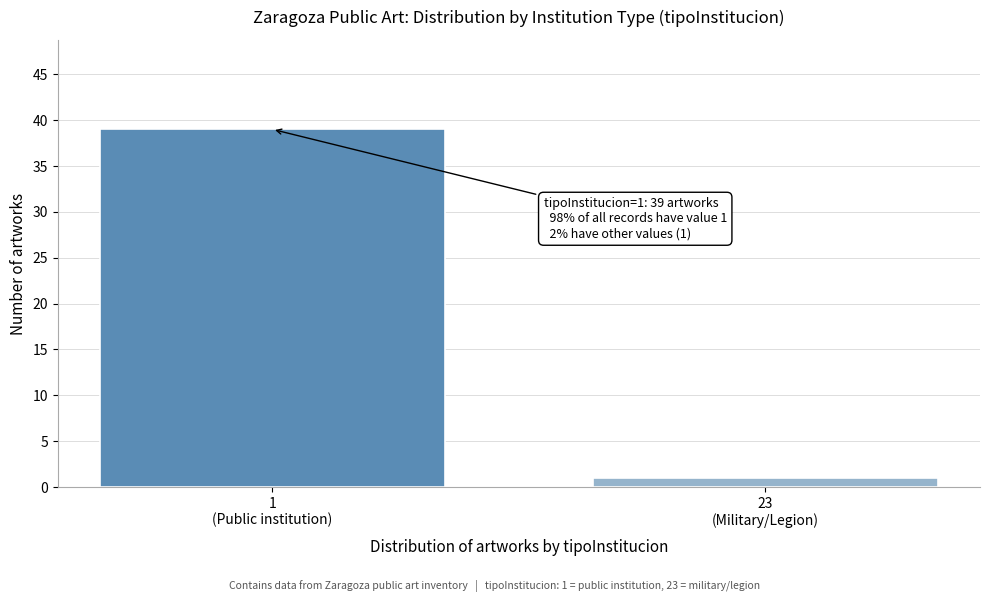

Reading right to left, list all the values displayed in this chart.

1	39